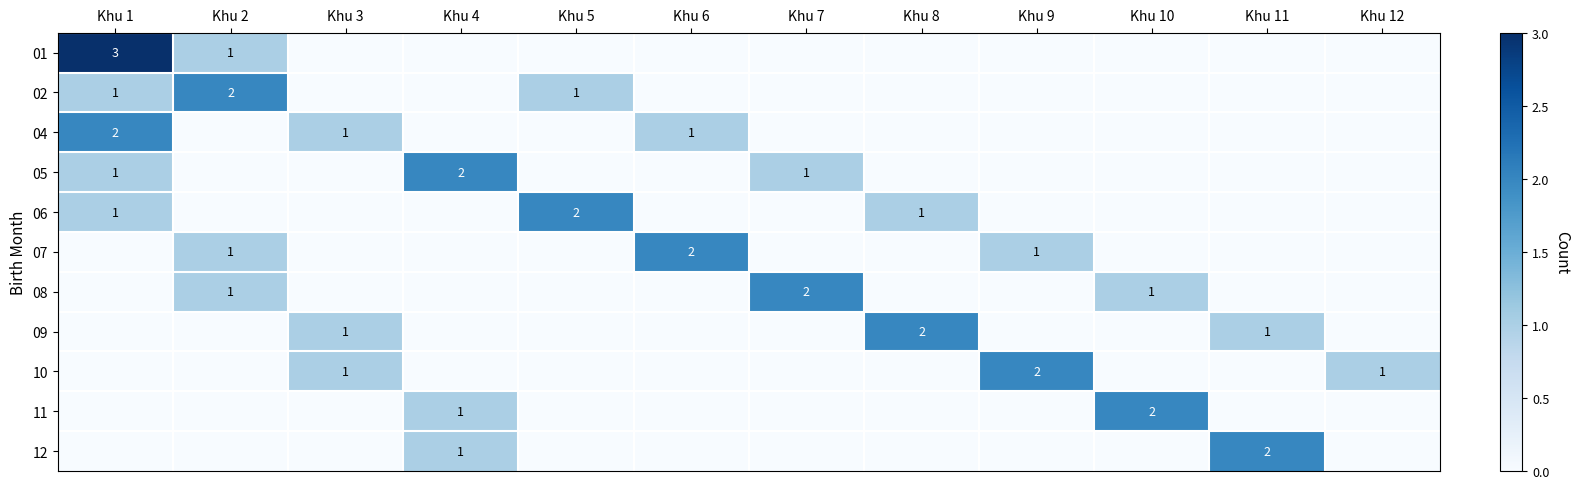

True or false: 07 has a value of 1 at Khu 9.

True